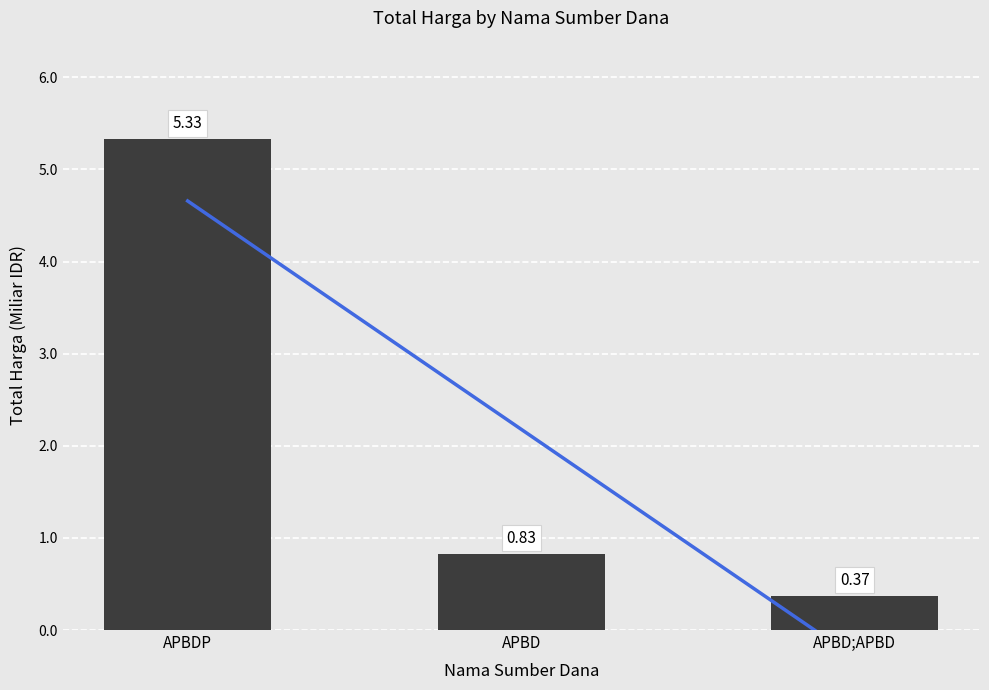

What is the smallest value displayed?

0.4